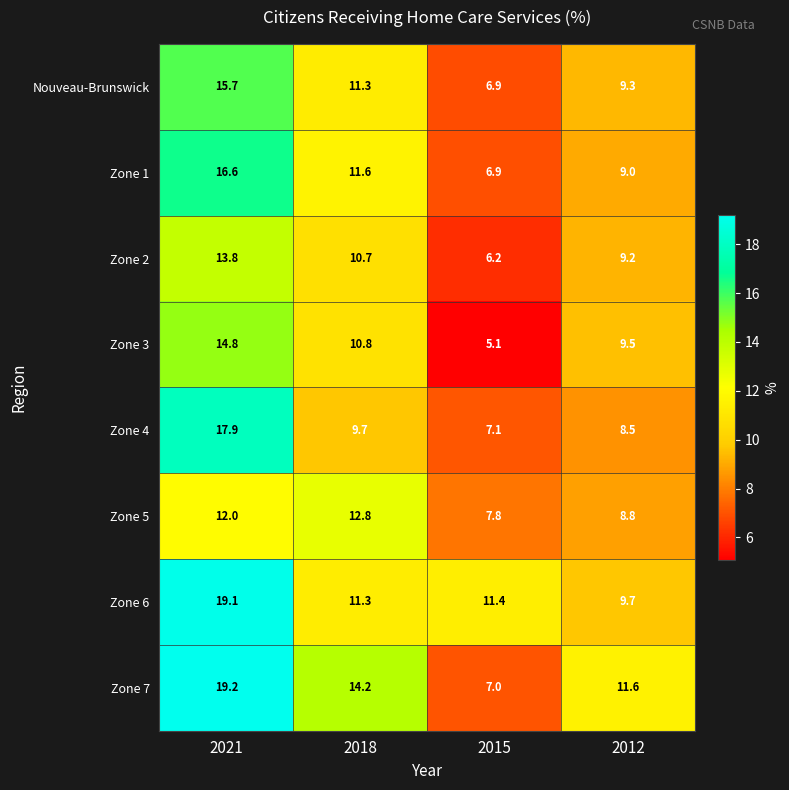

Is it true that Zone 1 equals 6.0 at 2012?

False